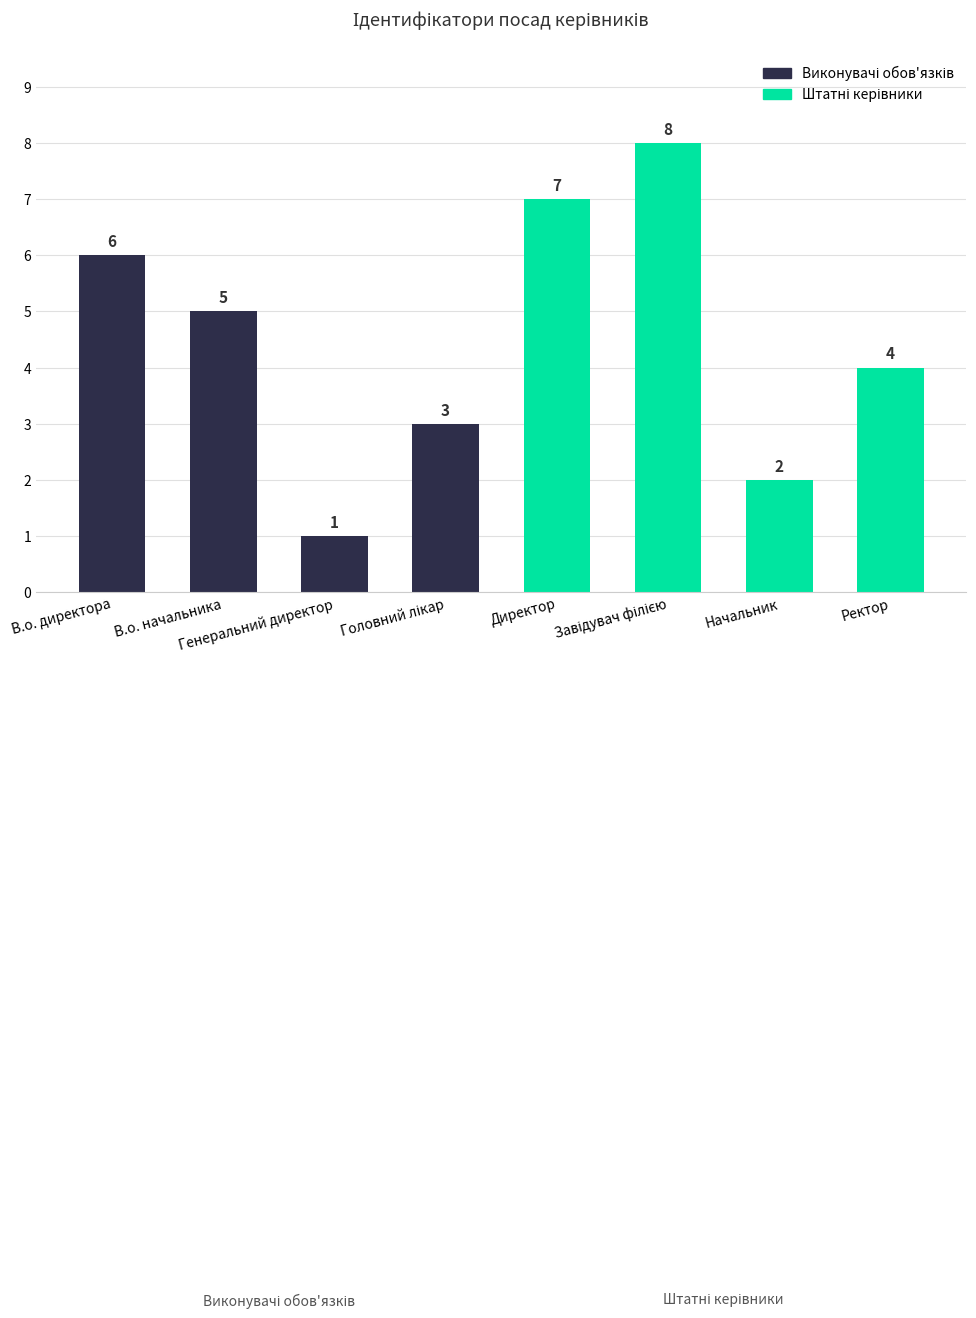

What is the sum of the values at В.о. начальника and В.о. директора?

11